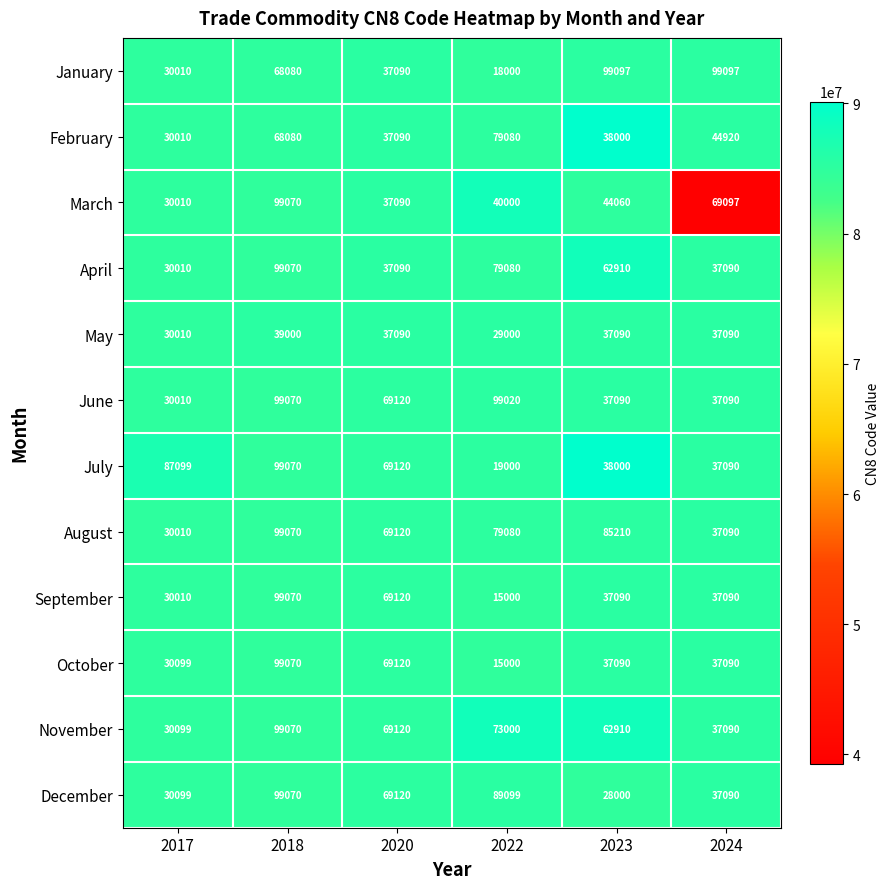

What is the maximum value shown in the chart?

99097